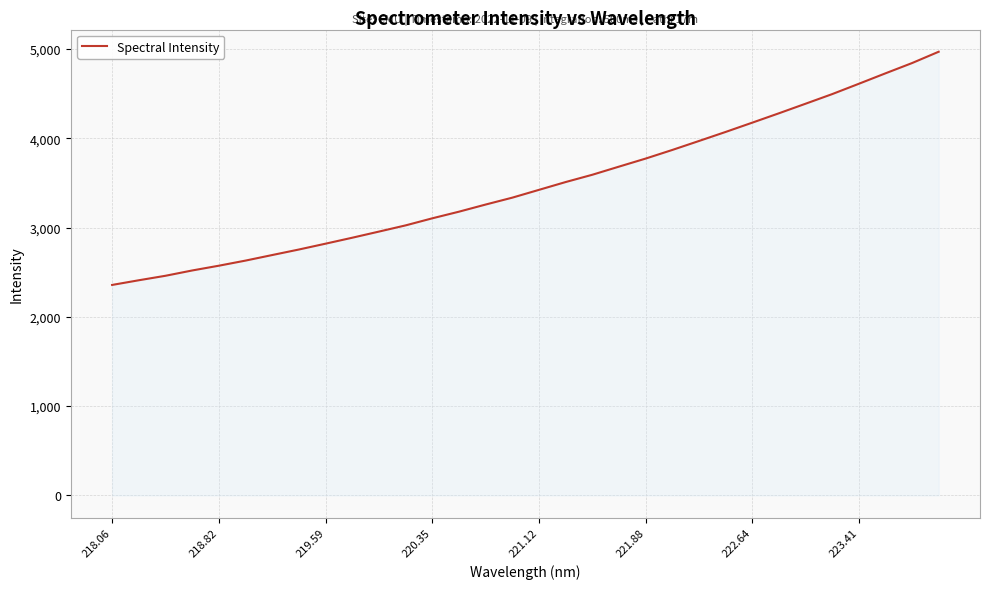

What is the average value?

3479.2